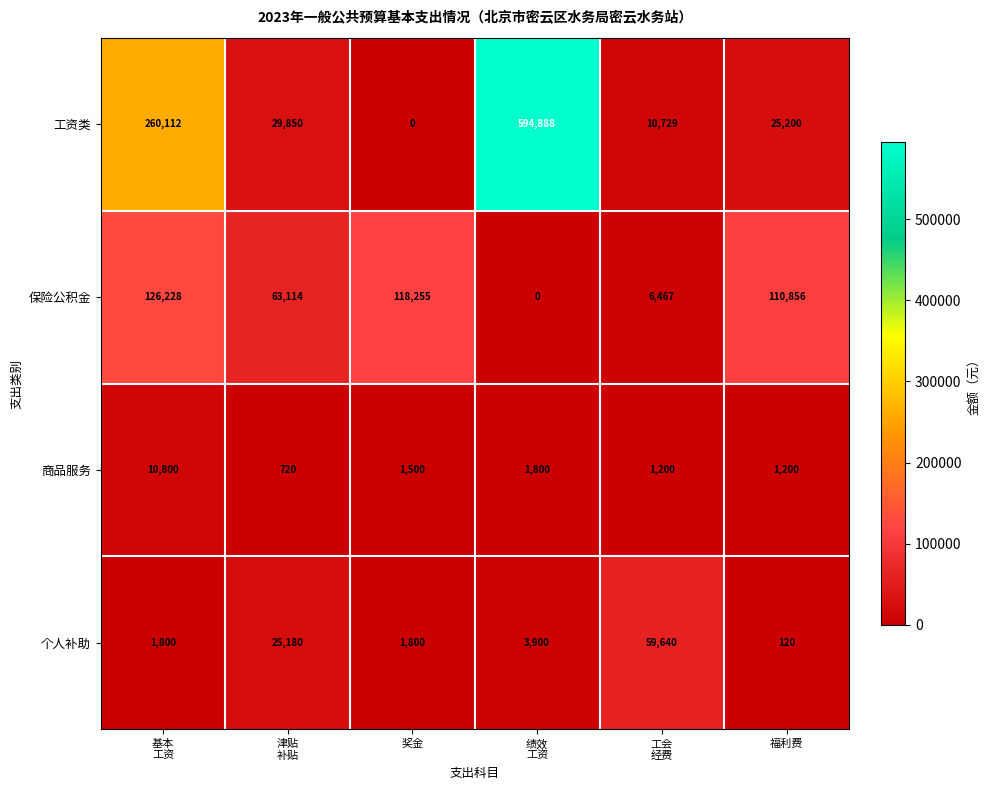

Reading left to right, list all the values displayed in this chart.

工资类: 260112	29850	0	594888	10729	25200
保险公积金: 126228	63114	118255	0	6467	110856
商品服务: 10800	720	1500	1800	1200	1200
个人补助: 1800	25180	1800	3900	59640	120